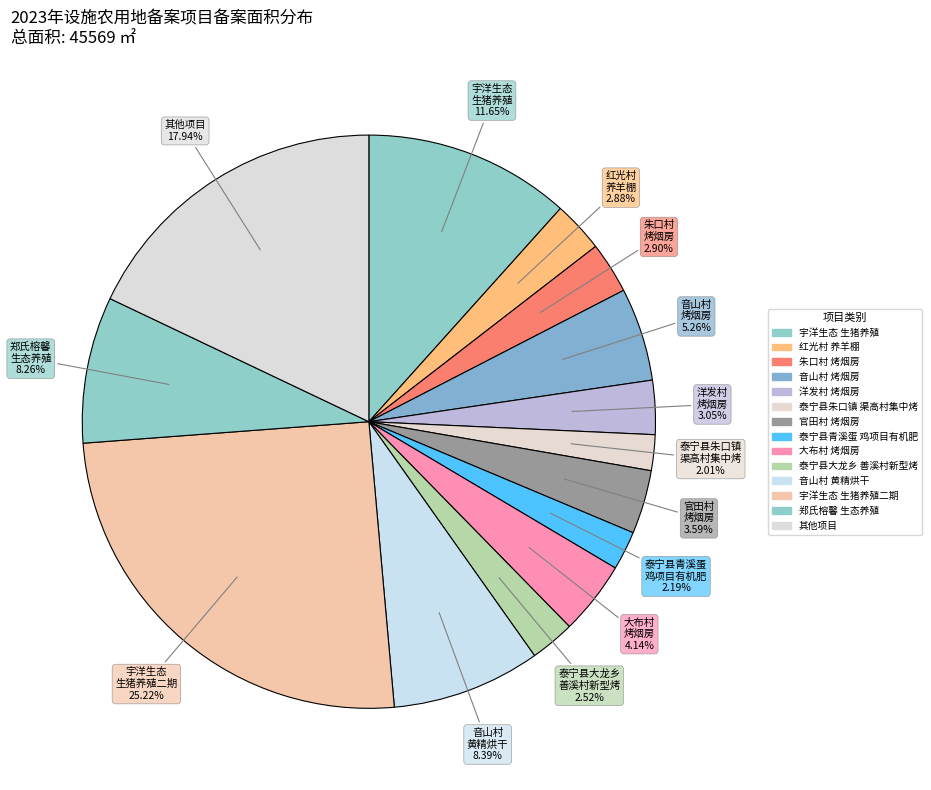

How many segments does this pie chart have?

14